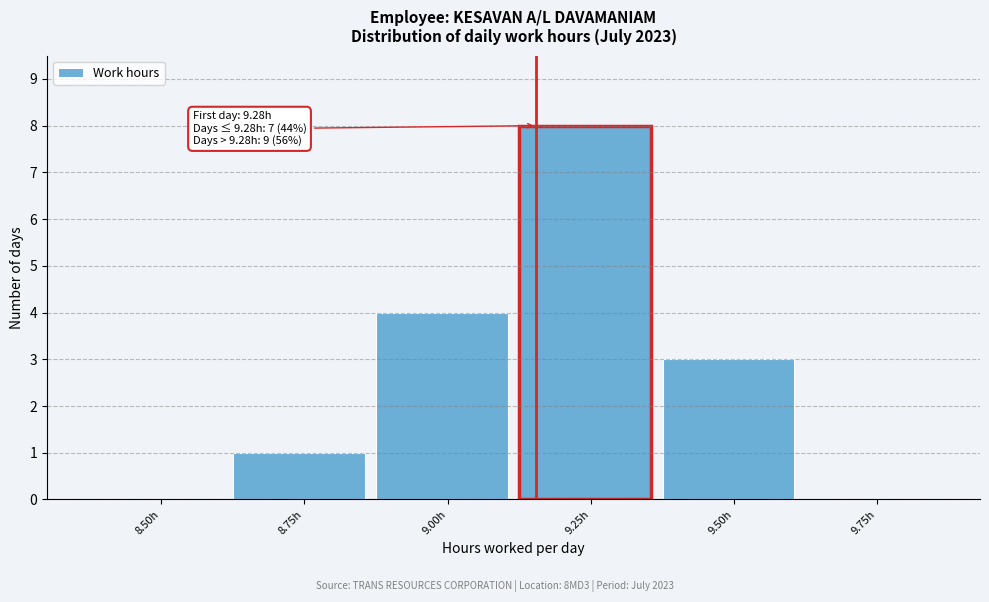

Reading left to right, transcribe all the data shown in this chart.

8.50h=0	8.75h=1	9.00h=4	9.25h=8	9.50h=3	9.75h=0